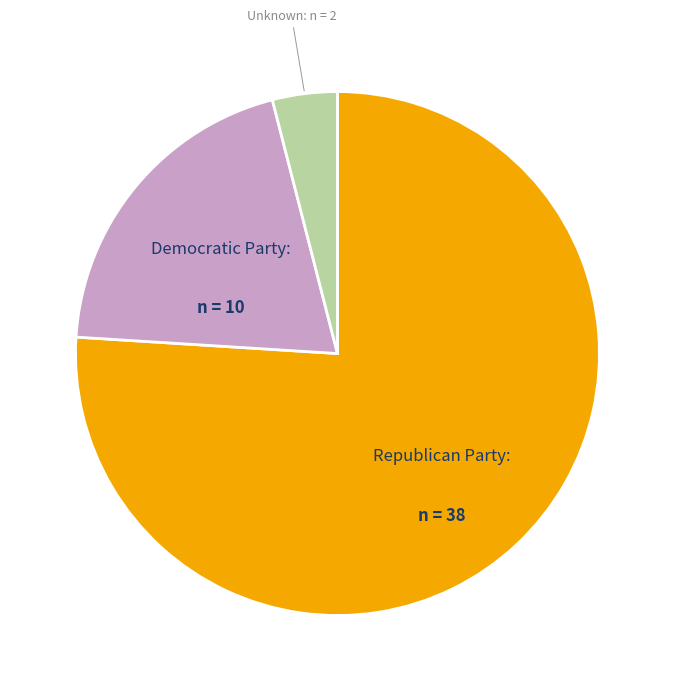

Is there a majority slice in this chart?

Yes